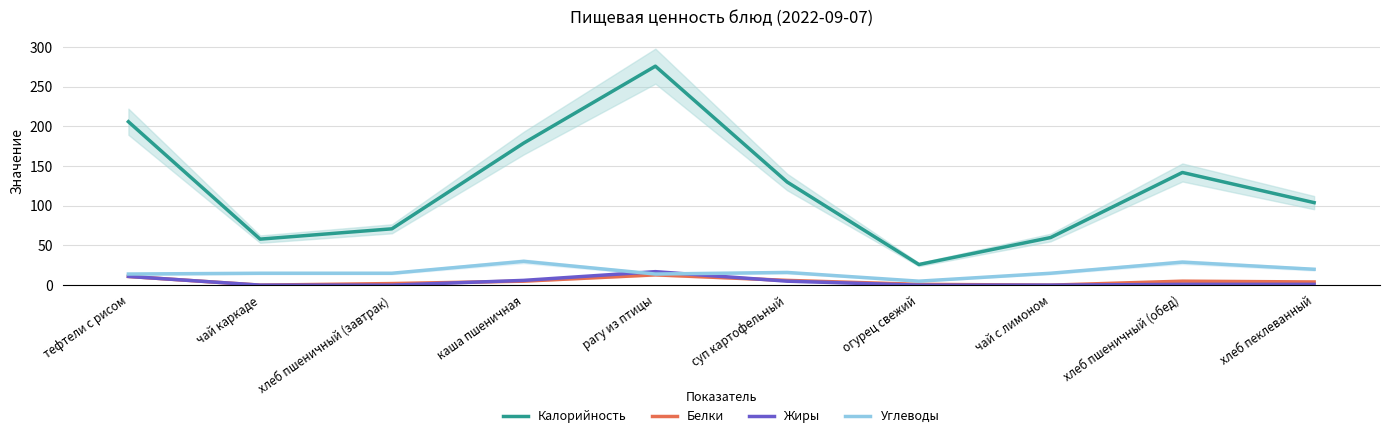

At which category is the sum across all series the highest?

рагу из птицы